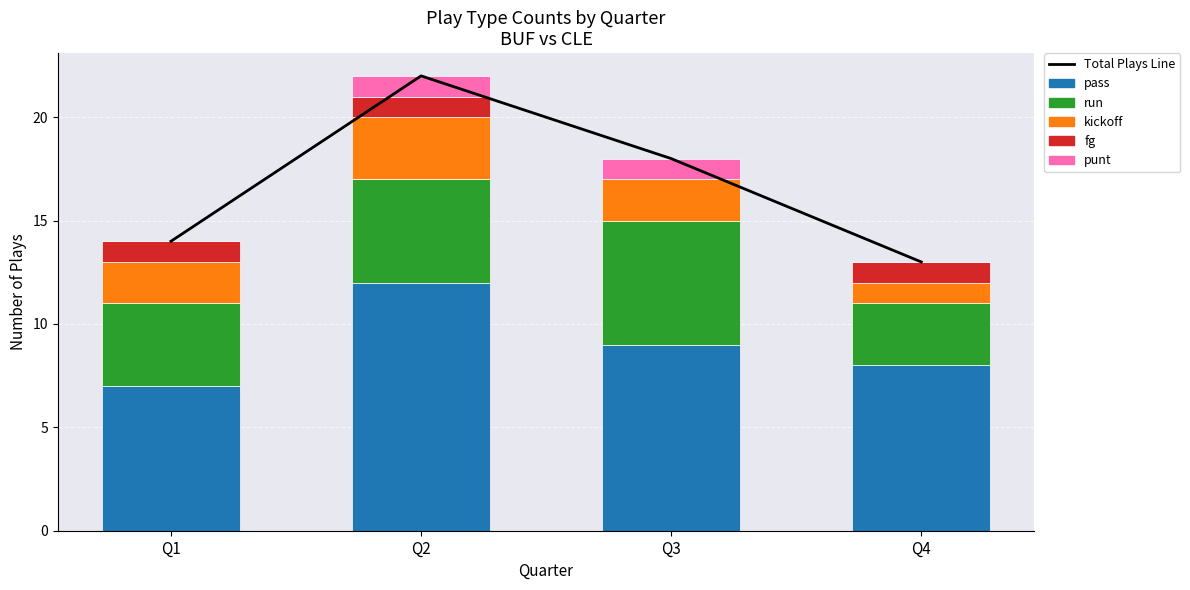

Which series has the largest range (max minus min)?

Total Plays Line